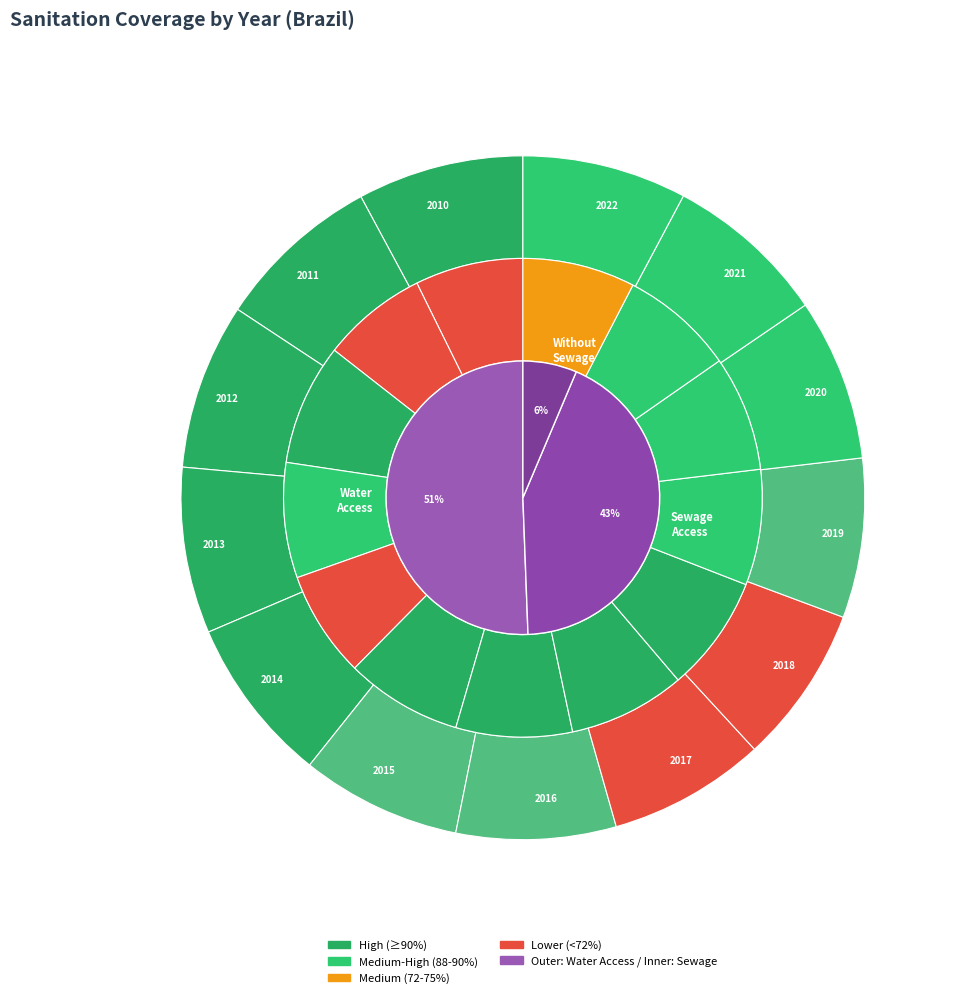

Rank the series by their maximum value, from highest to lowest.

Water Access, Sewage Access